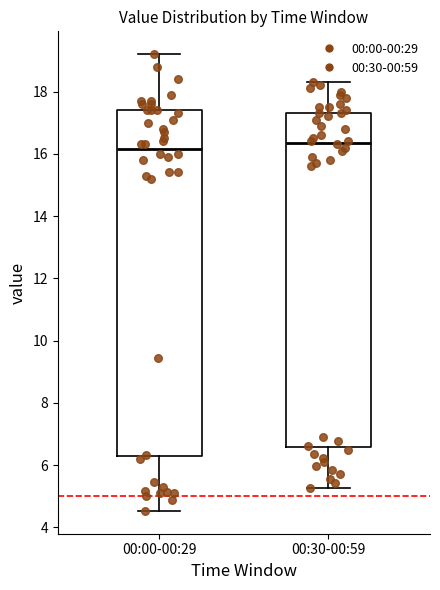

Reading left to right, read every box against the y-axis: the position of its median line, the range the box covers, and the ends of its whiskers. The values are not printed on the chart, so give them approximately, as read against the axis.

00:00-00:29: median 16.2, box 6.2 to 17.4, whiskers 4.6 to 19.2
00:30-00:59: median 16.4, box 6.6 to 17.4, whiskers 5.2 to 18.4